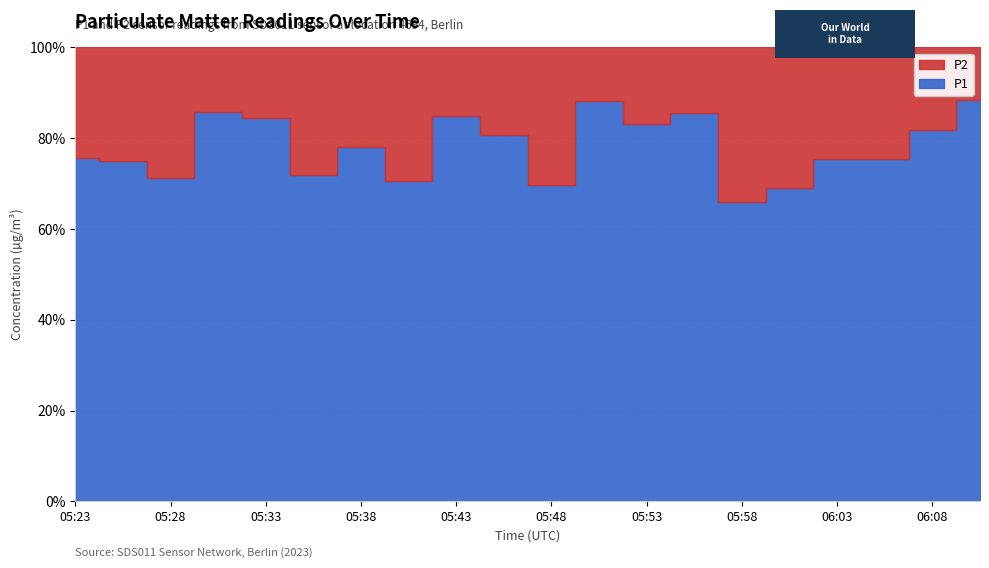

The P1 series shows 5.6 at 05:23. True or false?

True